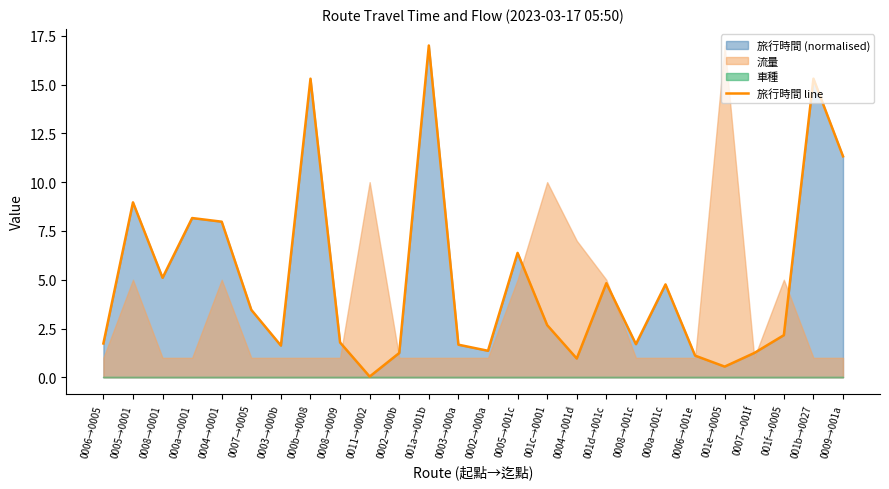

Approximately how many times larger is the value at 0008→0001 compared to 0008→0009?

2.9